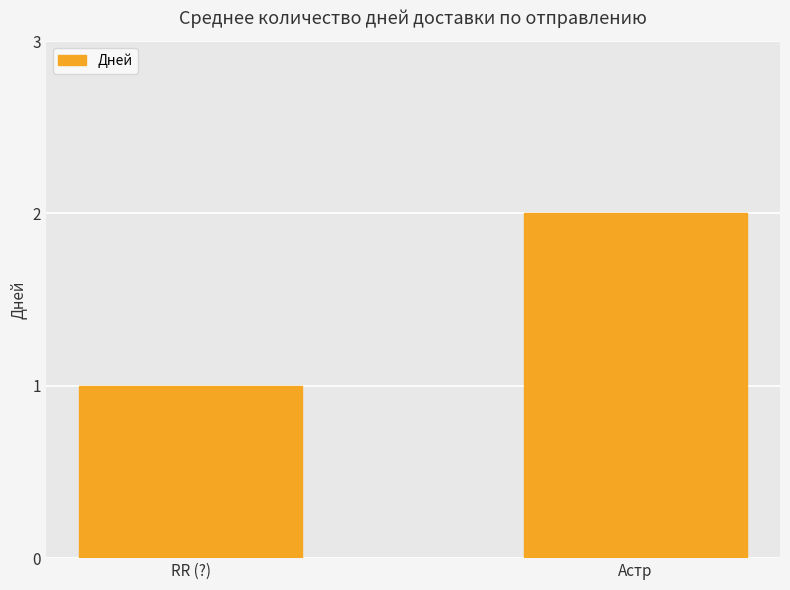

What is the minimum value shown in the chart?

1